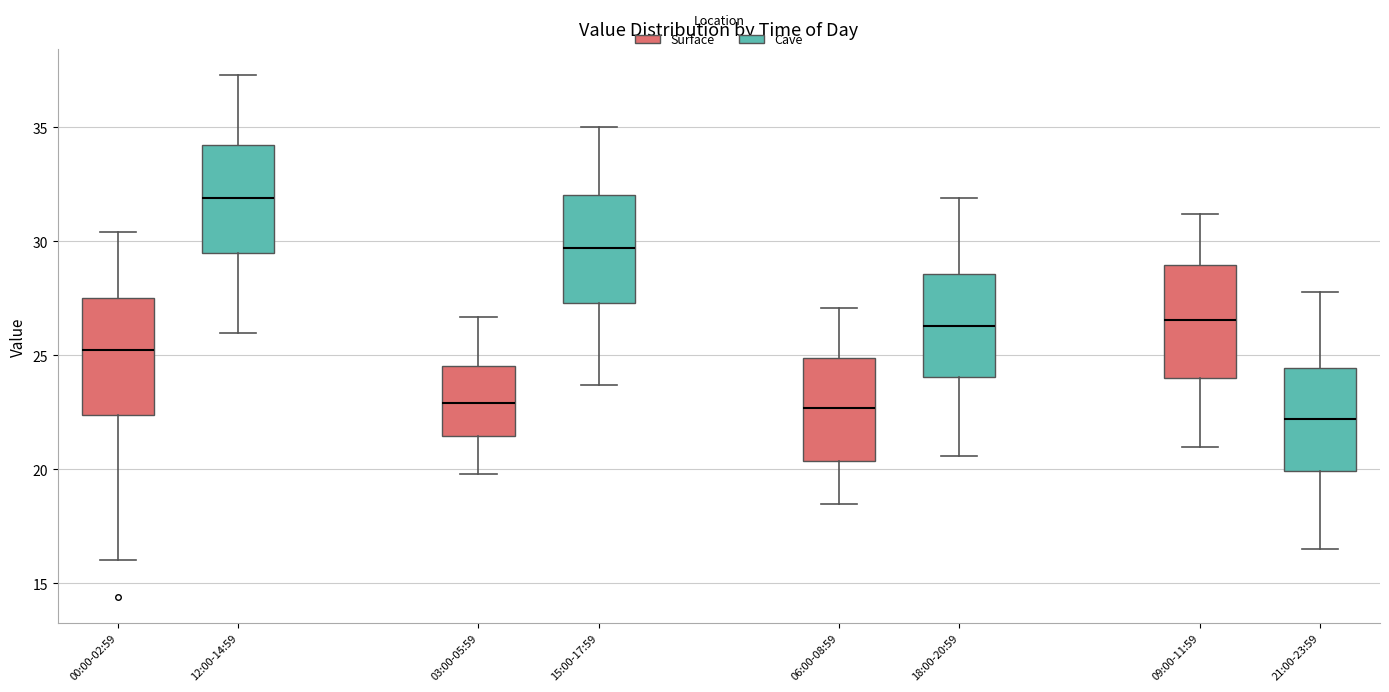

Reading left to right, transcribe this box plot: for each box, give where its median line is, the range the box spans, and where its two whiskers end, as read against the y-axis. The values are not printed on the chart, so give them approximately, as read against the axis.

00:00-02:59 (Surface): median 25.5, box 22.5 to 27.5, whiskers 16.0 to 30.5
00:00-02:59 (Cave): median 32.0, box 29.5 to 34.0, whiskers 26.0 to 37.5
03:00-05:59 (Surface): median 23.0, box 21.5 to 24.5, whiskers 20.0 to 26.5
03:00-05:59 (Cave): median 29.5, box 27.5 to 32.0, whiskers 23.5 to 35.0
06:00-08:59 (Surface): median 22.5, box 20.5 to 25.0, whiskers 18.5 to 27.0
06:00-08:59 (Cave): median 26.5, box 24.0 to 28.5, whiskers 20.5 to 32.0
09:00-11:59 (Surface): median 26.5, box 24.0 to 29.0, whiskers 21.0 to 31.0
09:00-11:59 (Cave): median 22.0, box 20.0 to 24.5, whiskers 16.5 to 28.0